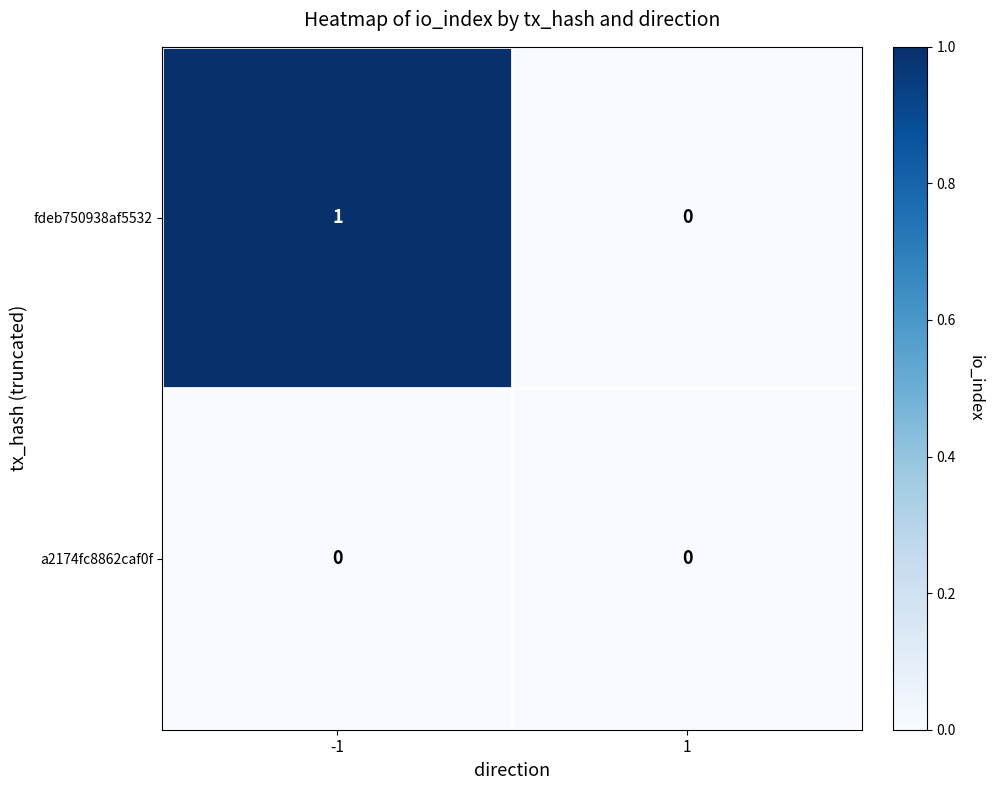

Count the number of data series in this chart.

2